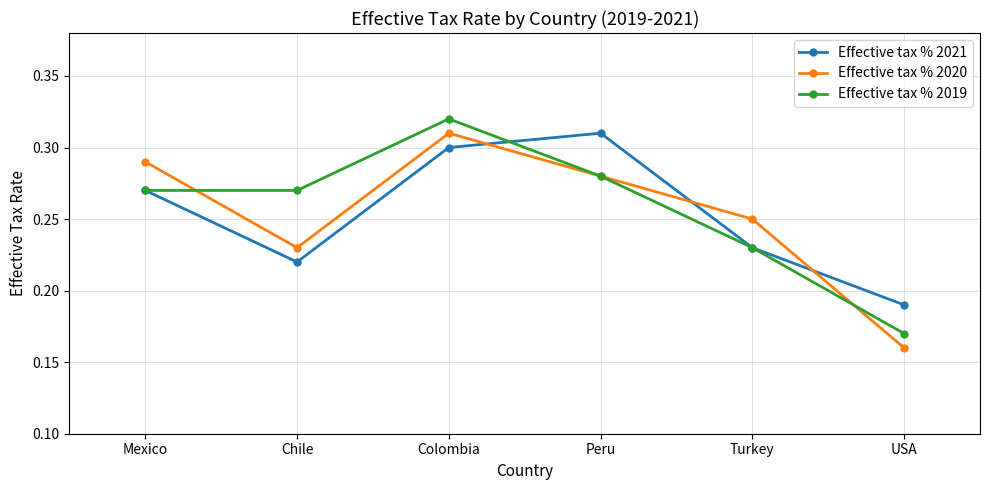

At which label does Effective tax % 2020 reach its peak?

Colombia